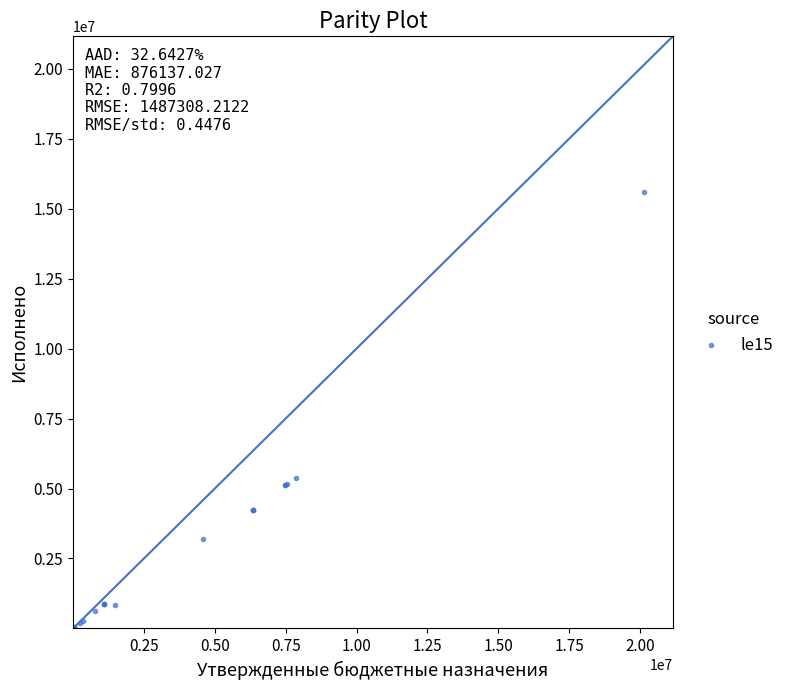

What Y value in the scatter plot is closest to 7788367?

5385330.4